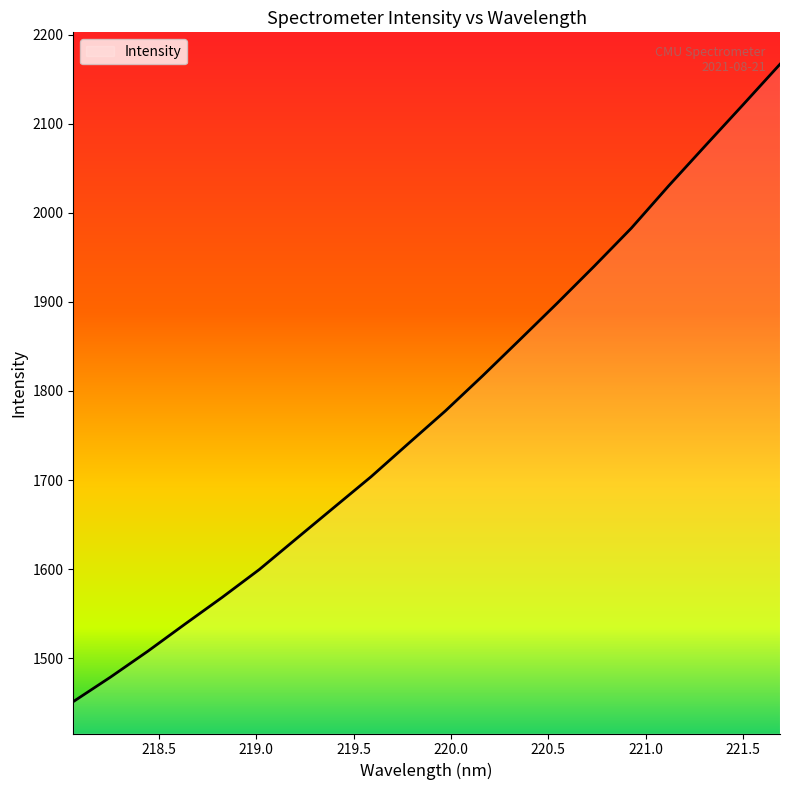

The chart shows a value of 1816.9 at 220.1623. True or false?

True